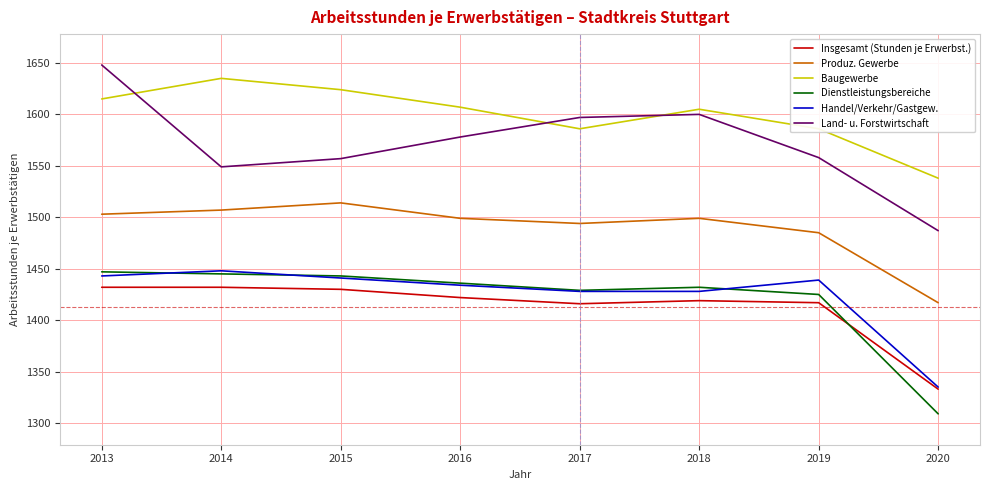

Count the number of data series in this chart.

6